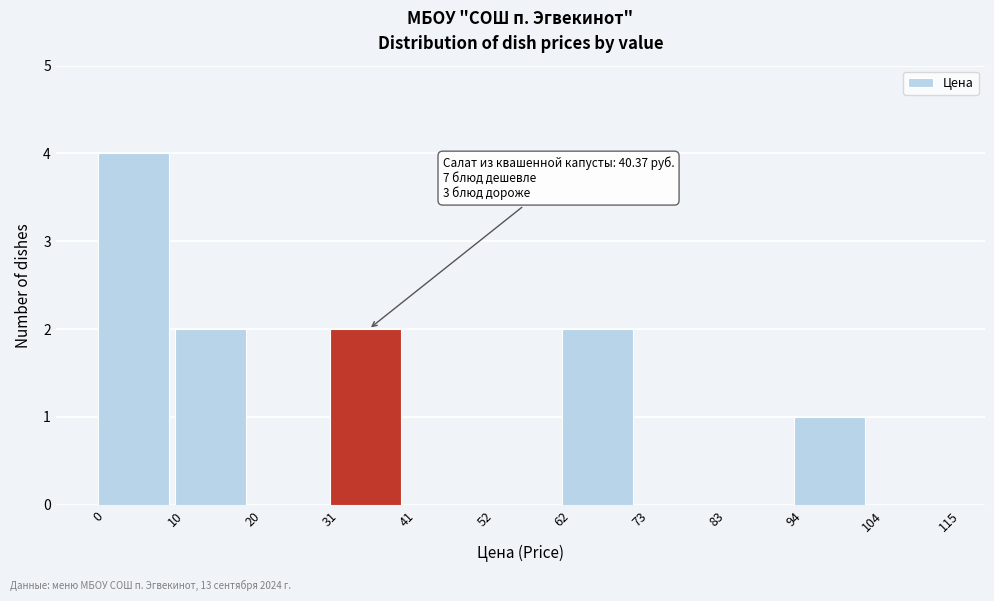

Over which range of the x-axis is the bar tallest?

0 to 10